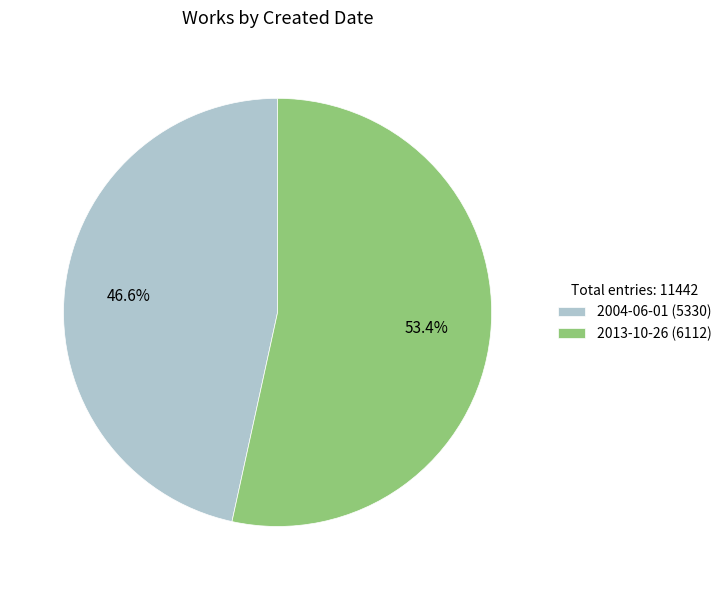

What is the largest slice in the pie chart?

2013-10-26